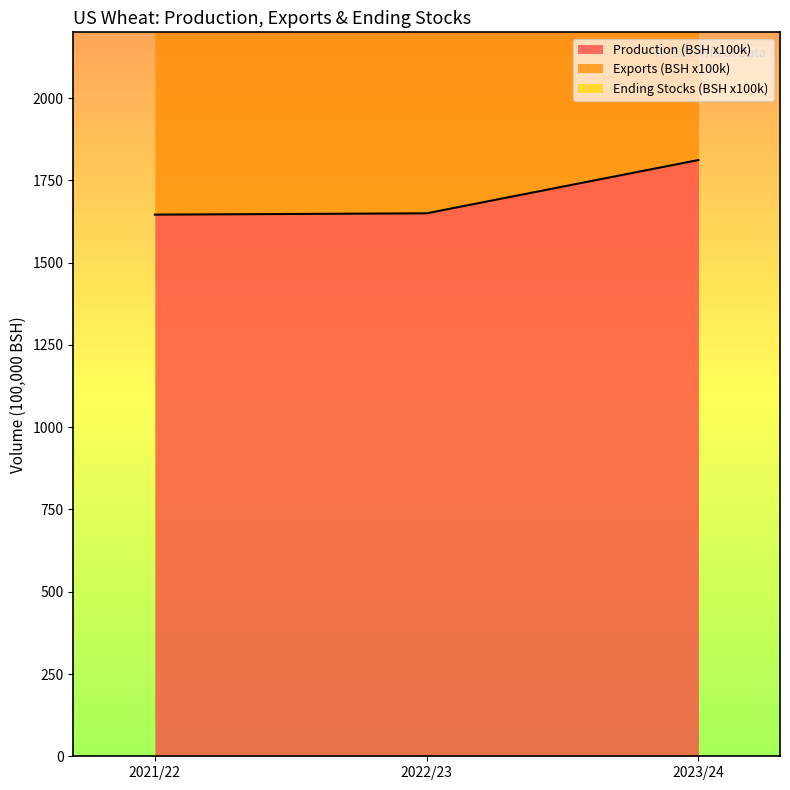

Which category has the lowest value across all series?

2022/23